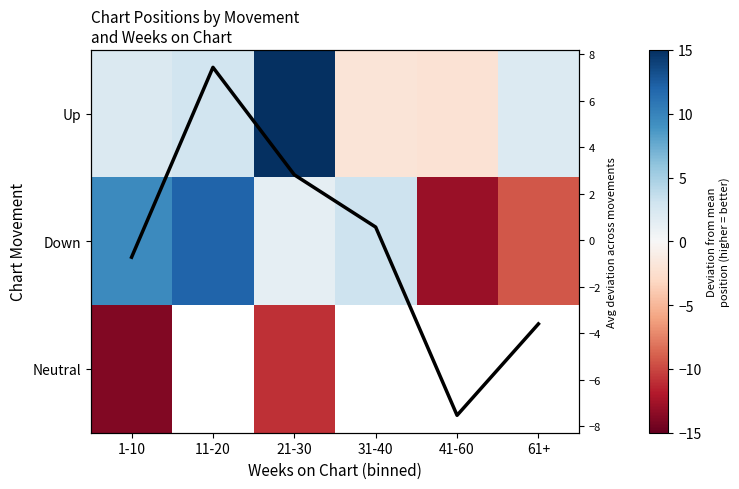

Which category has the highest value in the Up series?

21-30